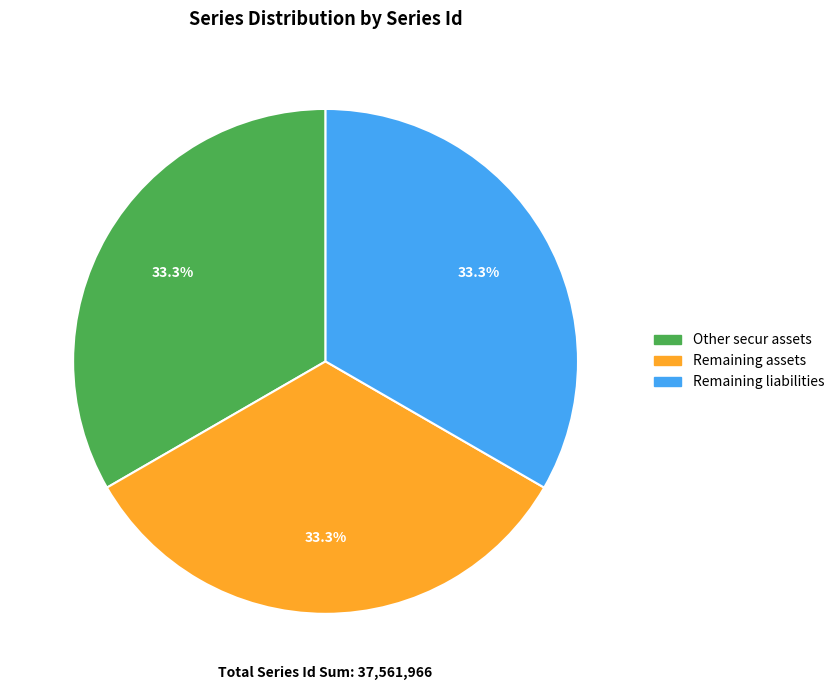

Is there any slice that represents more than half of the pie?

No